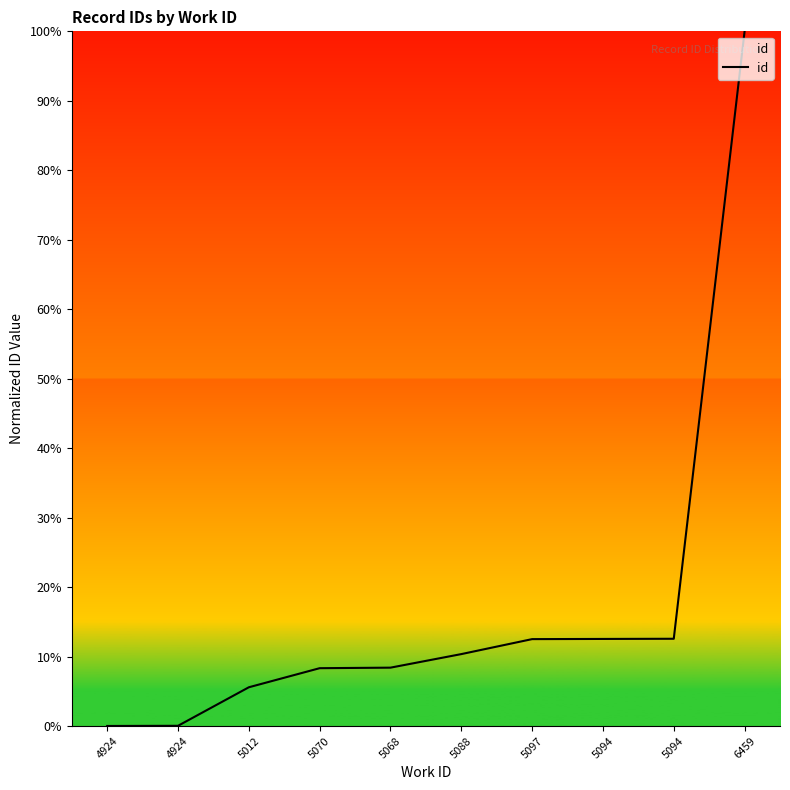

List the labels in order of value, largest first.

6459, 5094, 5094, 5097, 5088, 5068, 5070, 5012, 4924, 4924